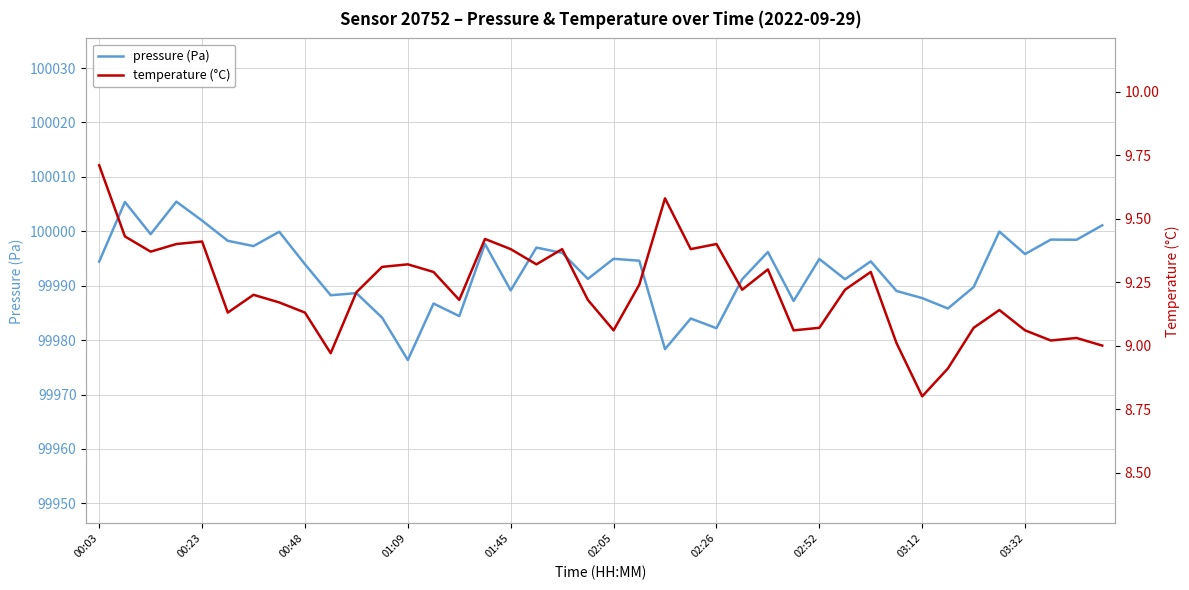

At 00:23, list the series in order from smallest to largest.

temperature, pressure